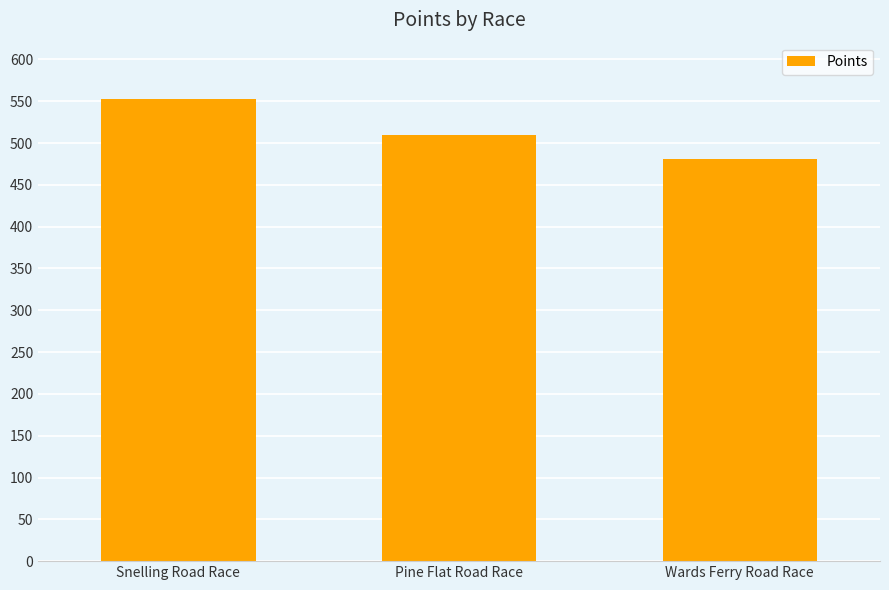

The value at Pine Flat Road Race is 328.4. True or false?

False